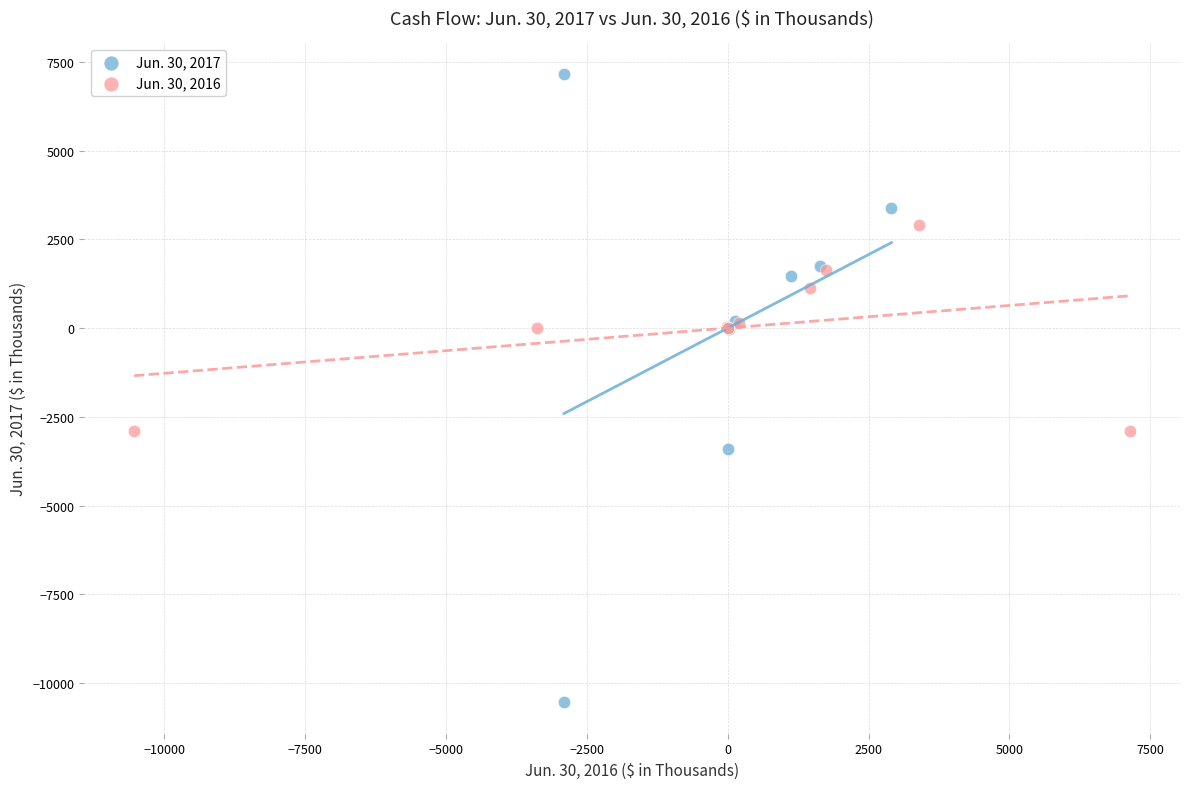

Which series contains the lowest Y value?

Jun. 30, 2017